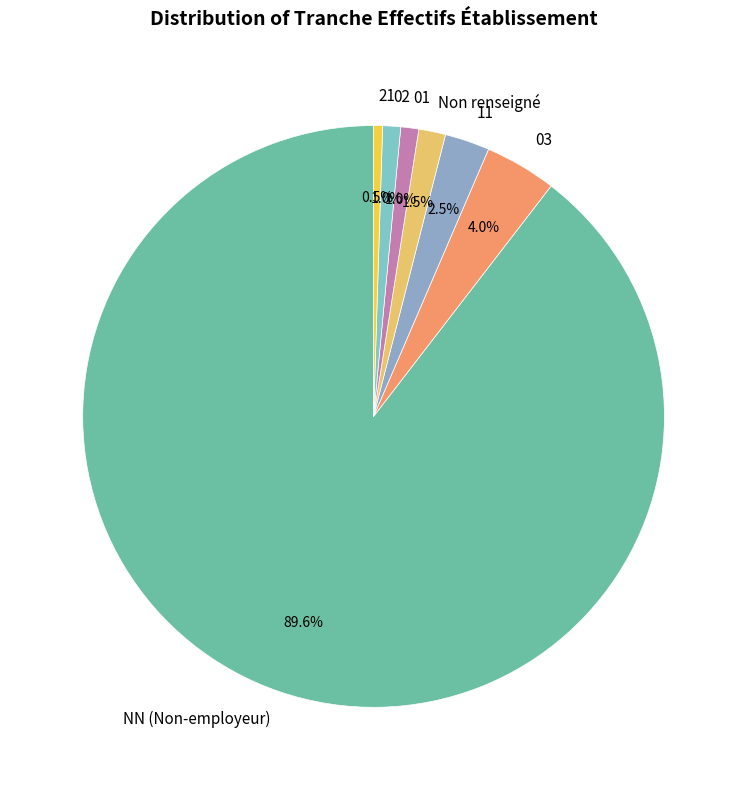

Which has a higher value, 11 or Non renseigné?

11